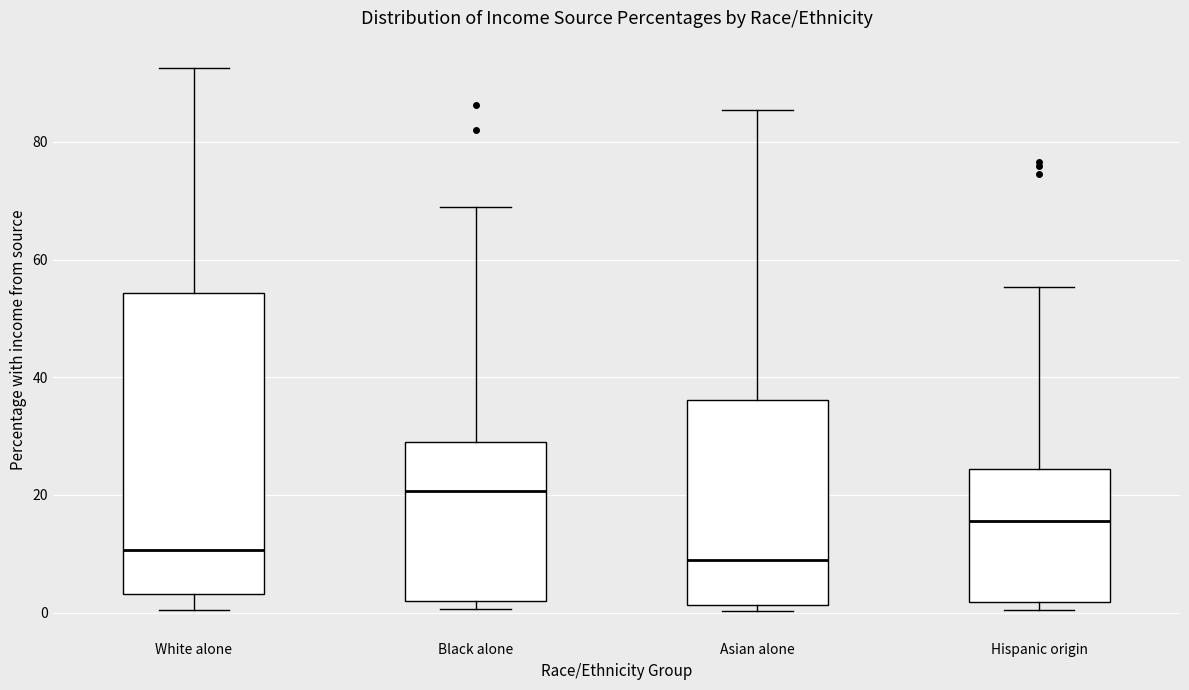

Which box's median line is the highest?

Black alone